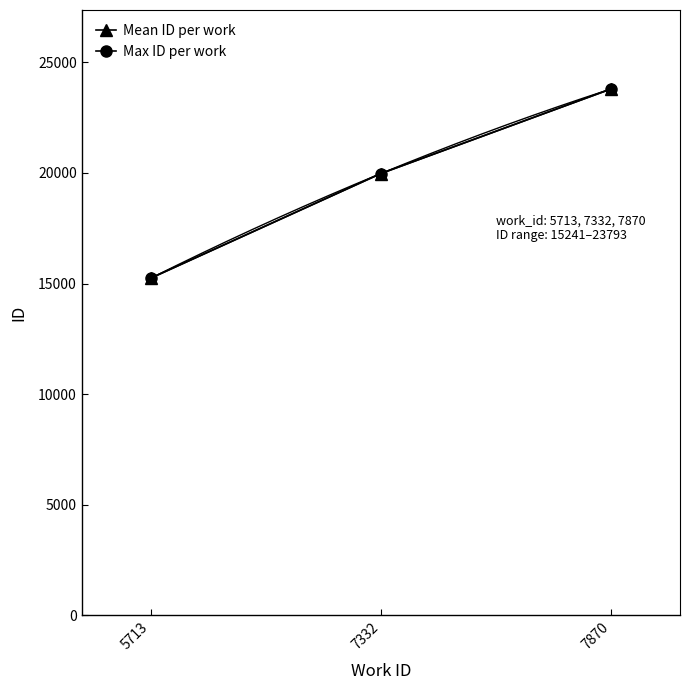

Which series has the largest total across all categories?

Max ID per work